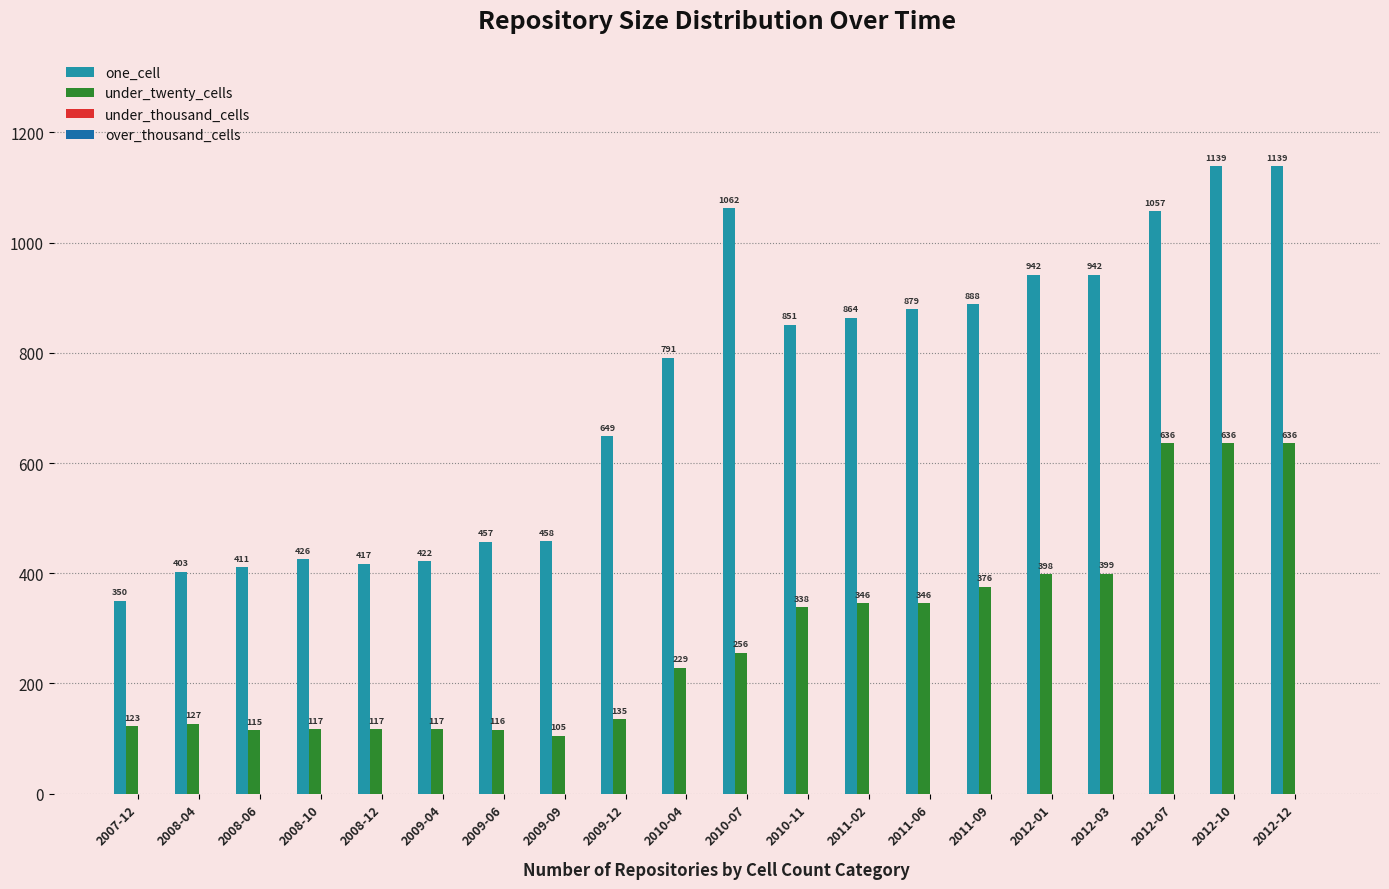

How many data points in one_cell are less than 851?

10